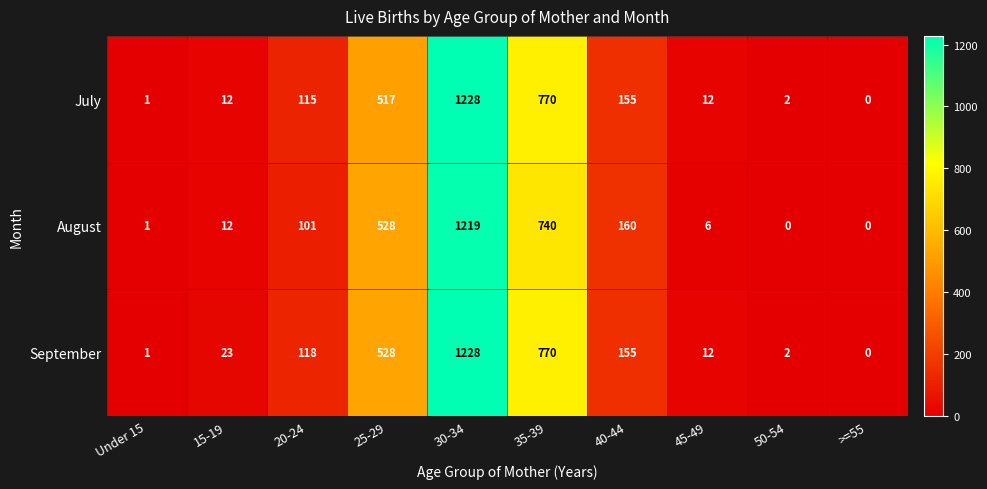

Which category has the highest value in the September series?

30-34